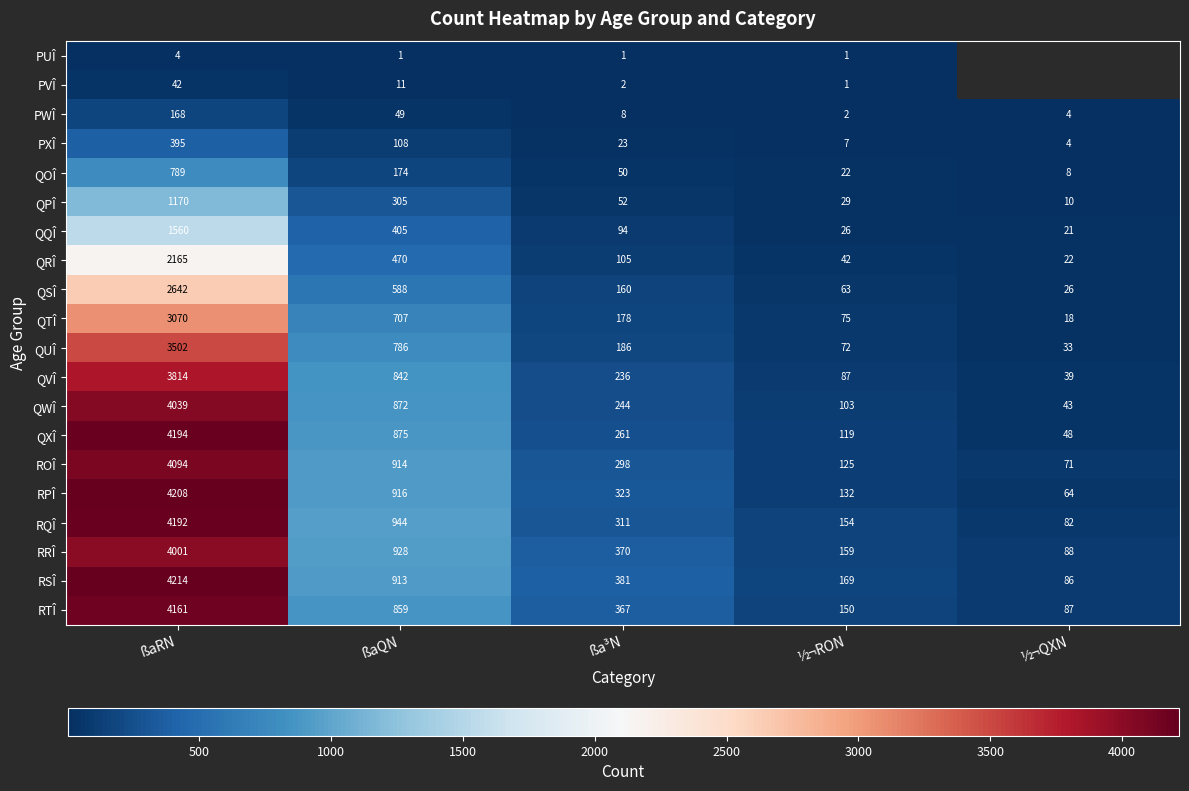

At which label is RPÎ closest to 2136?

ßaQN